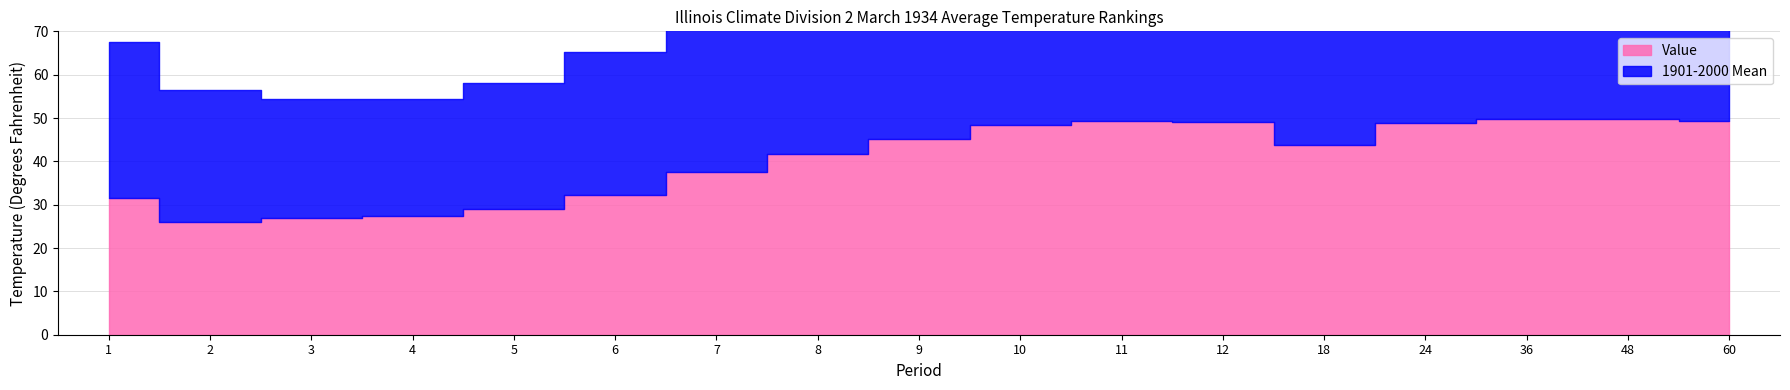

What is the difference between the second highest and second lowest values in the Value series?

22.8